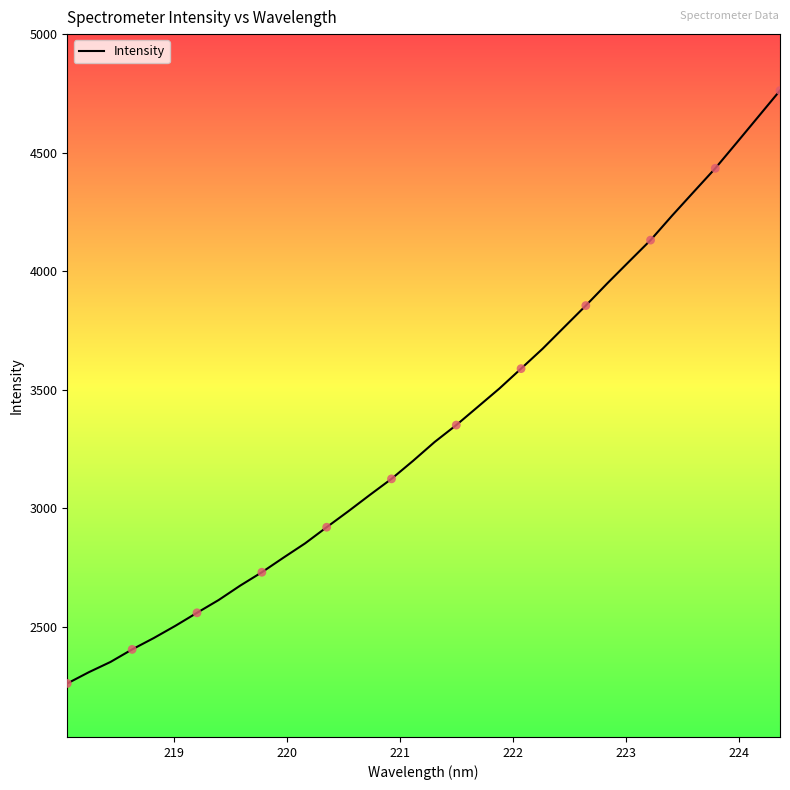

What is the maximum value shown in the chart?

4762.9